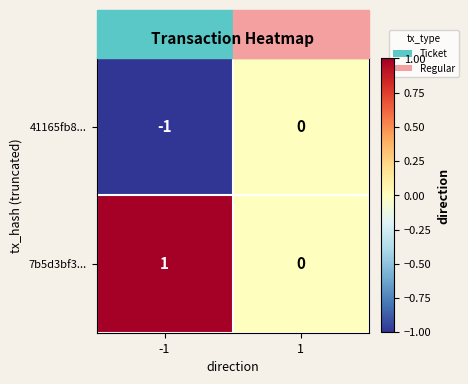

The value of 7b5d3bf3... at -1 is 1. True or false?

True